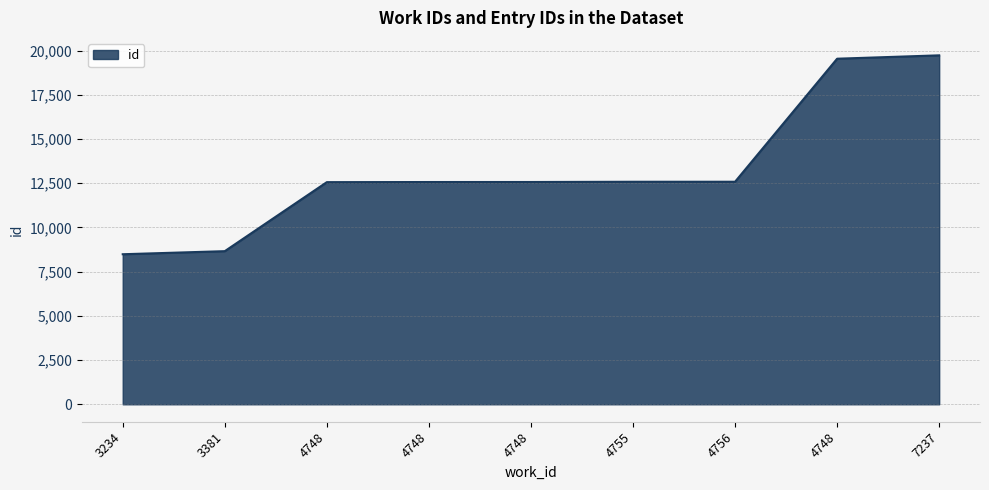

Does the chart have visible grid lines?

Yes